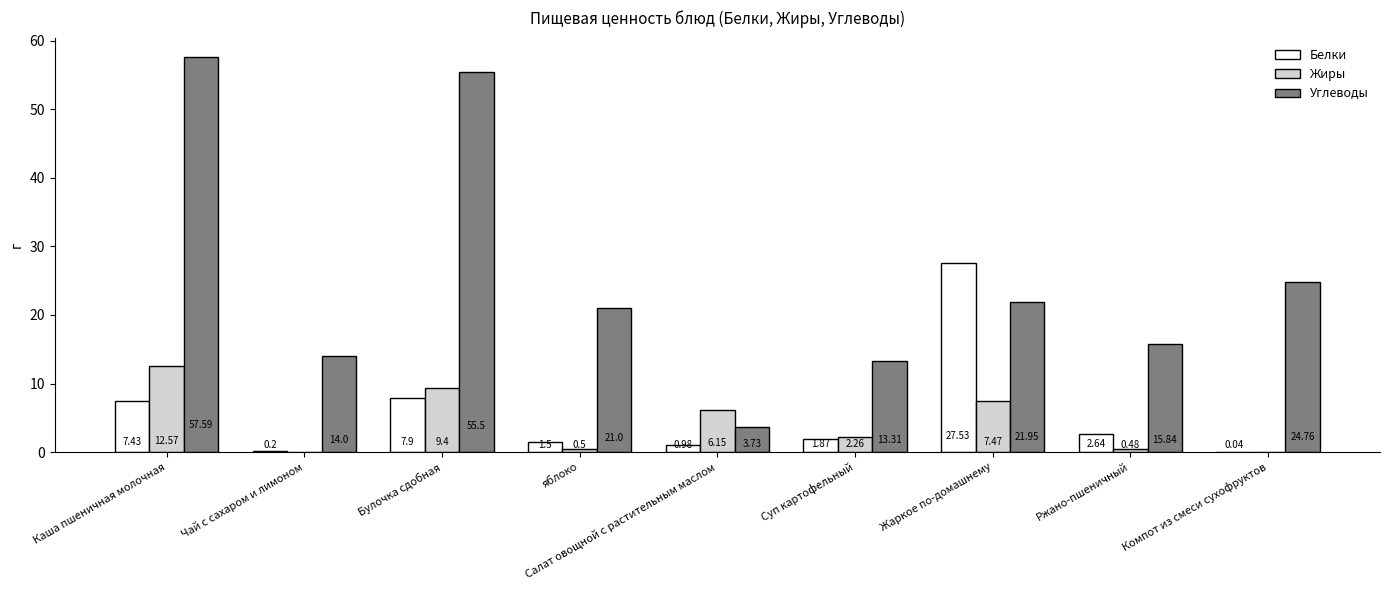

Are the bars grouped side by side (vs. stacked)?

Yes